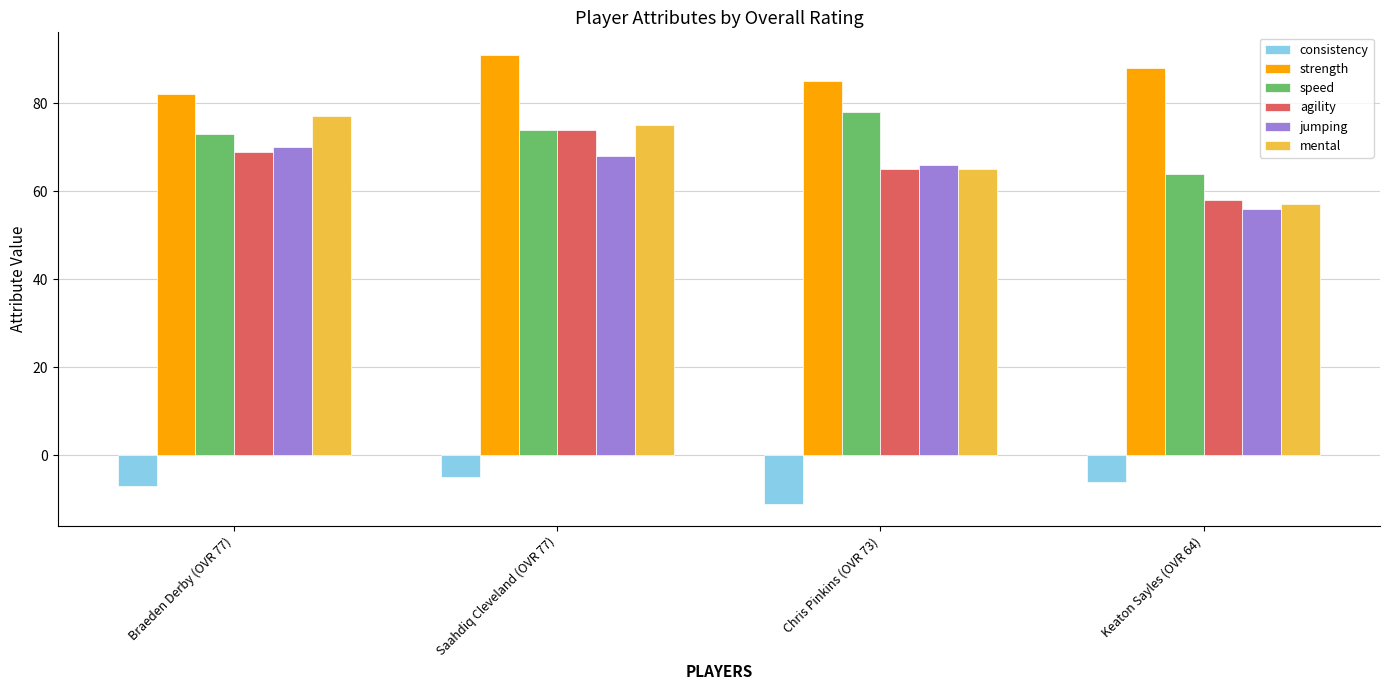

Is the value of speed at Braeden Derby (OVR 77) greater than the value of consistency at Keaton Sayles (OVR 64)?

Yes